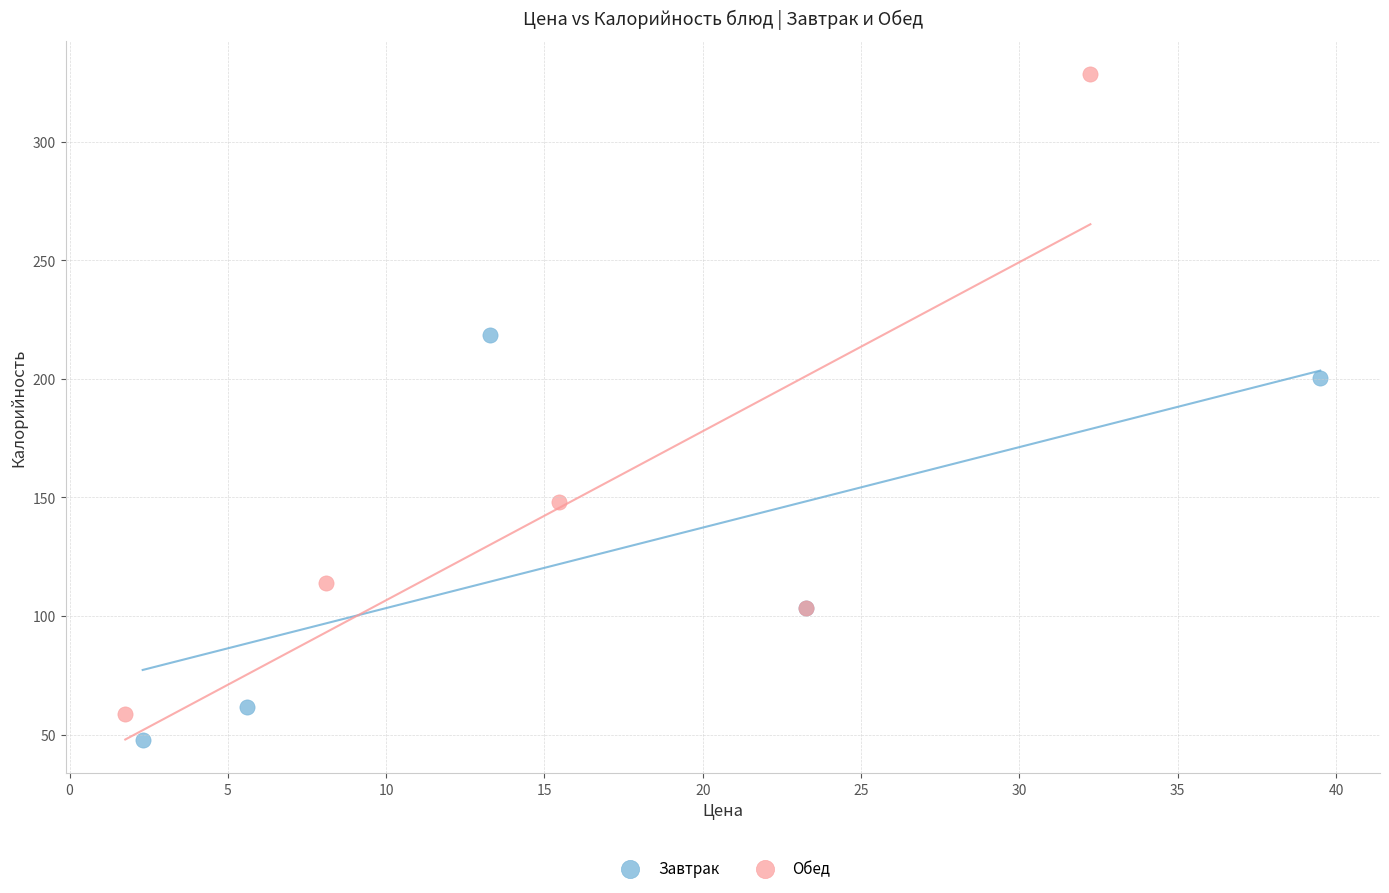

What are all the series names shown in the legend?

Завтрак, Обед